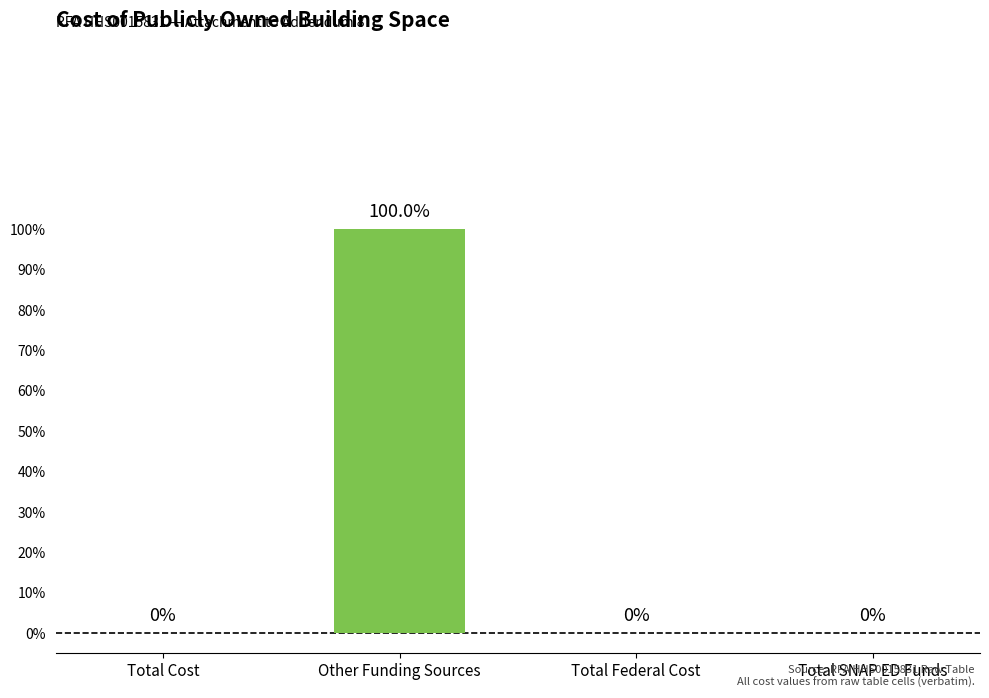

List the labels in order of value, largest first.

Other Funding Sources, Total Cost, Total Federal Cost, Total SNAP ED Funds